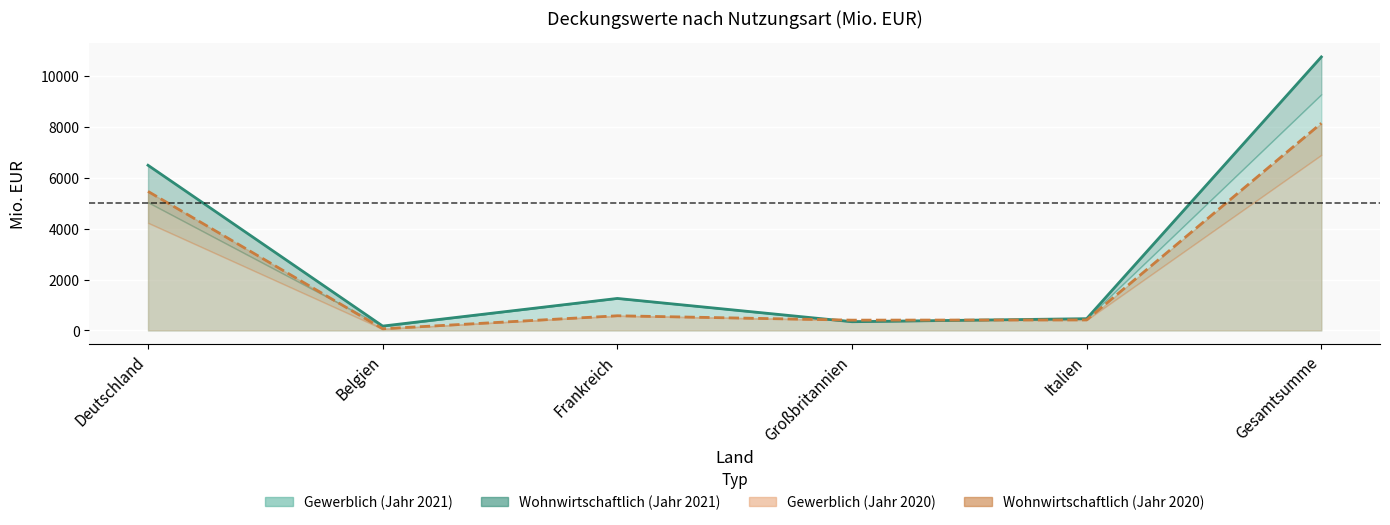

How many interior local peaks does the Gewerblich (Jahr 2021) series have?

1